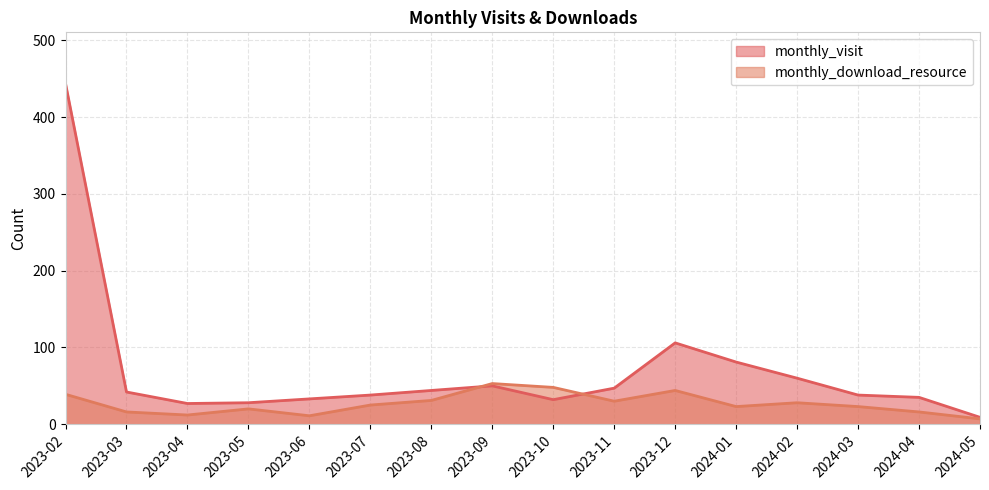

What is the label of the 6th point from the left?

2023-07